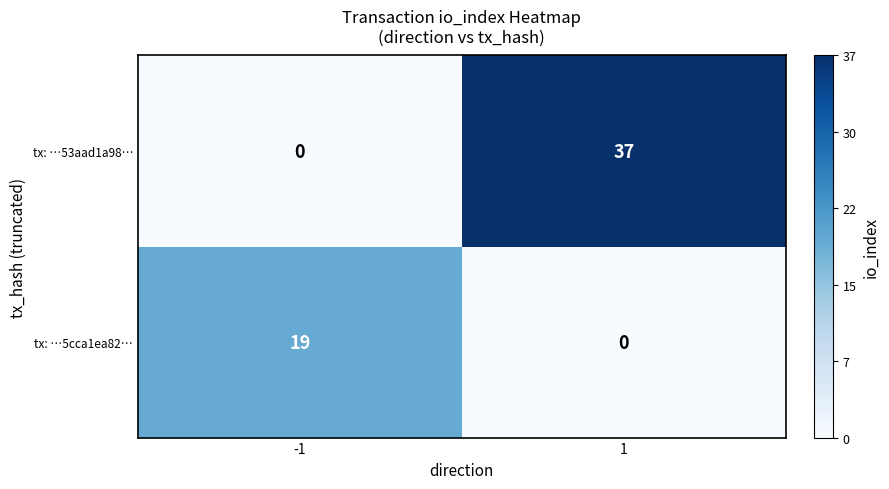

What is the total value across all series at -1?

19